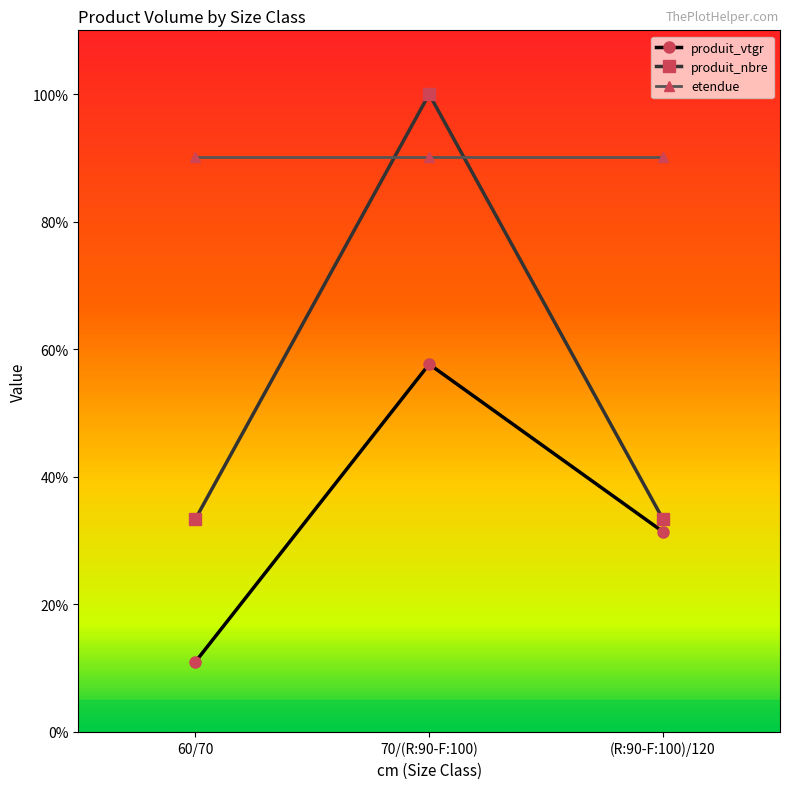

Between 60/70 and (R:90-F:100)/120, which series saw the biggest shift?

produit_vtgr